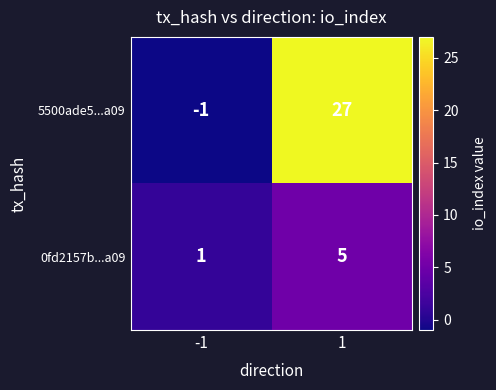

How many series are shown in this chart?

2